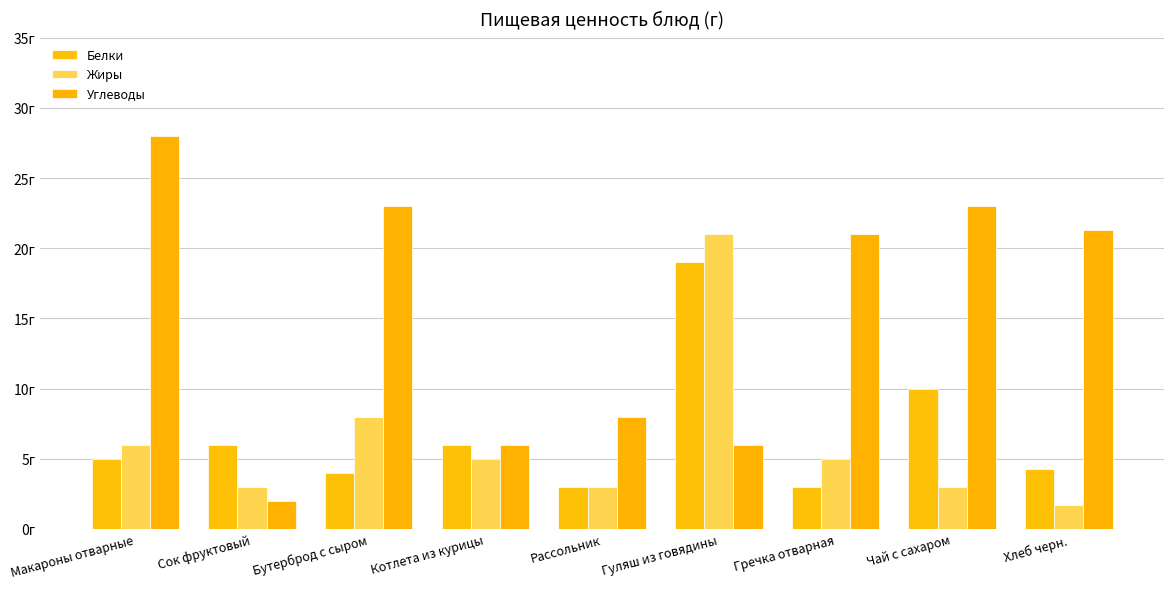

At which label does Углеводы first exceed 21?

Макароны отварные